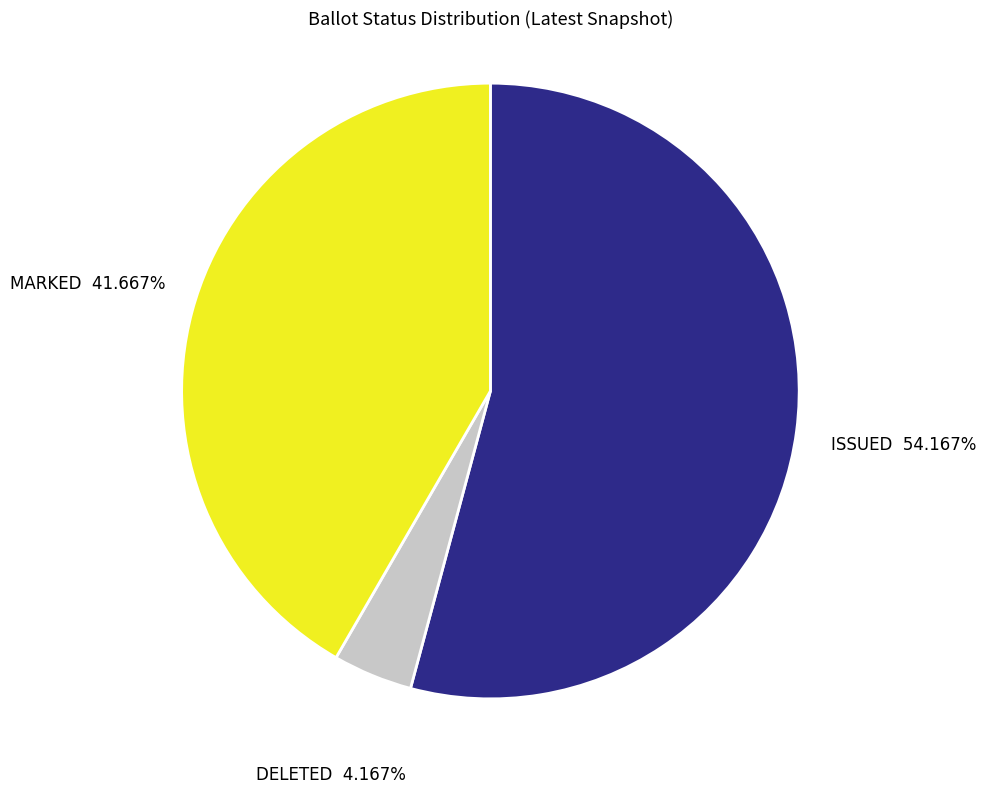

Which slice is the largest?

ISSUED